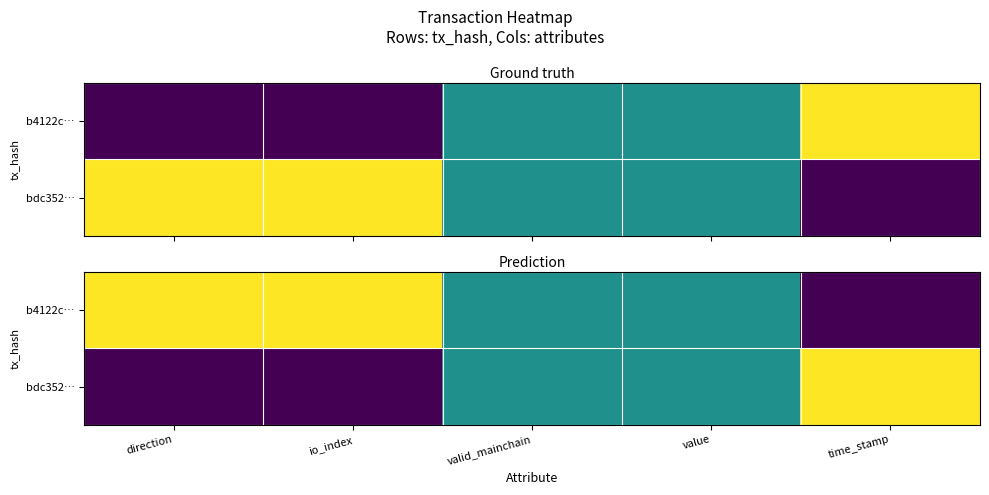

Which series has the largest total across all categories?

b4122c…